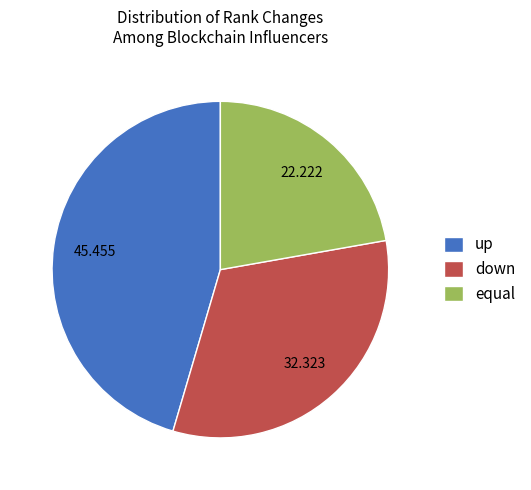

How many segments does this pie chart have?

3